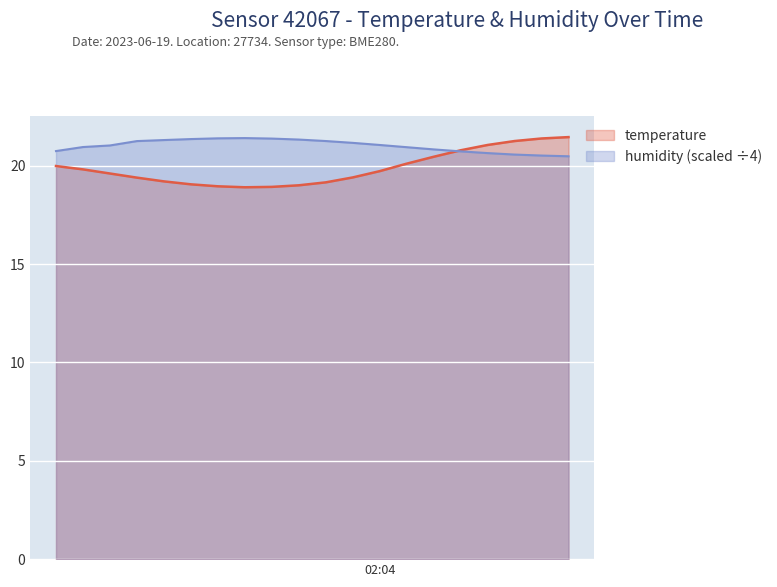

True or false: humidity and temperature cross at least once.

True